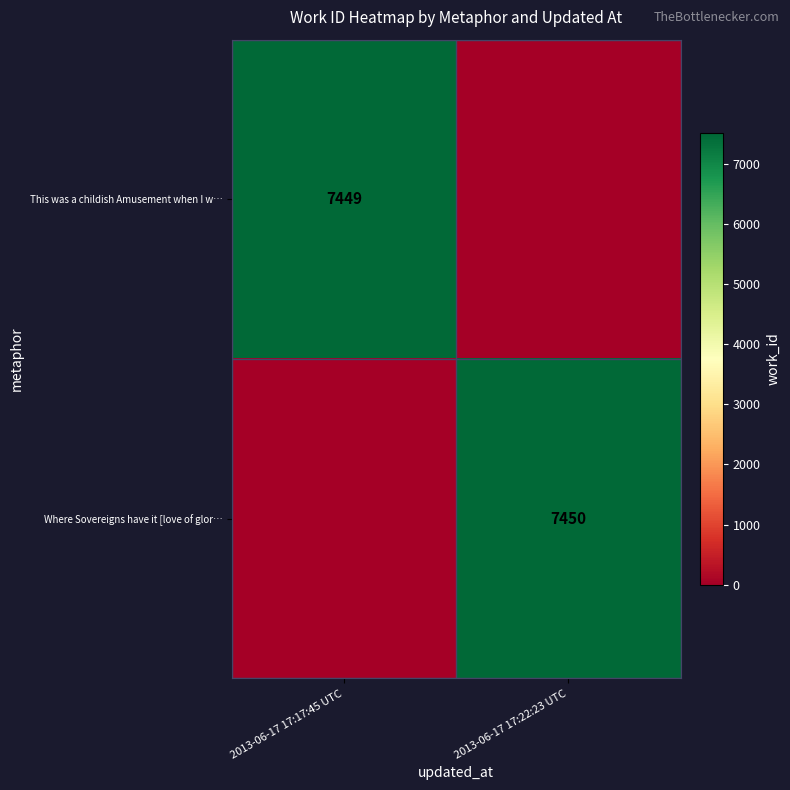

True or false: Where Sovereigns have it [love of glor… has a value of 7450 at 2013-06-17 17:22:23 UTC.

True